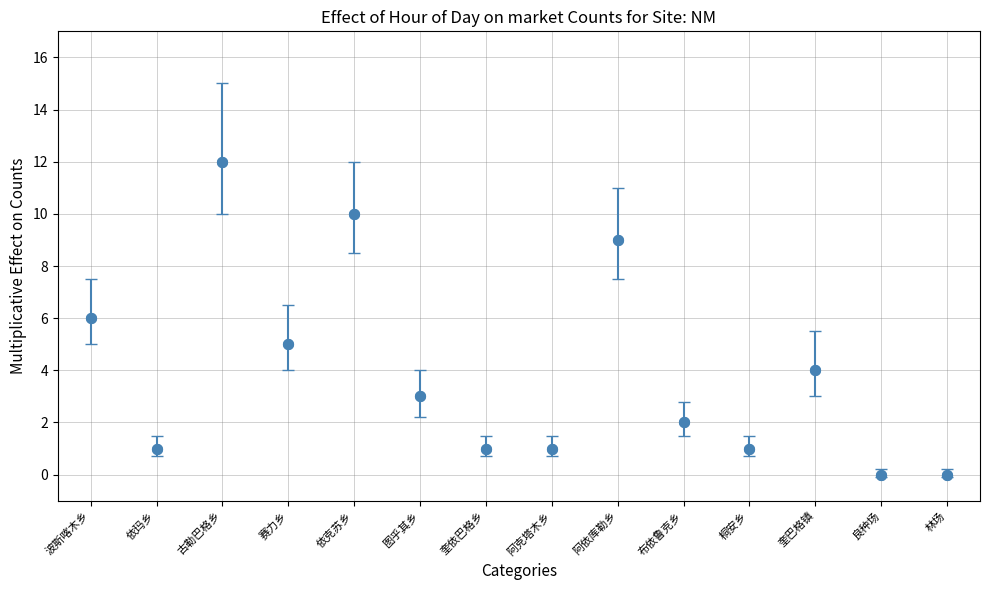

What is the range of Y values (max minus min)?

12